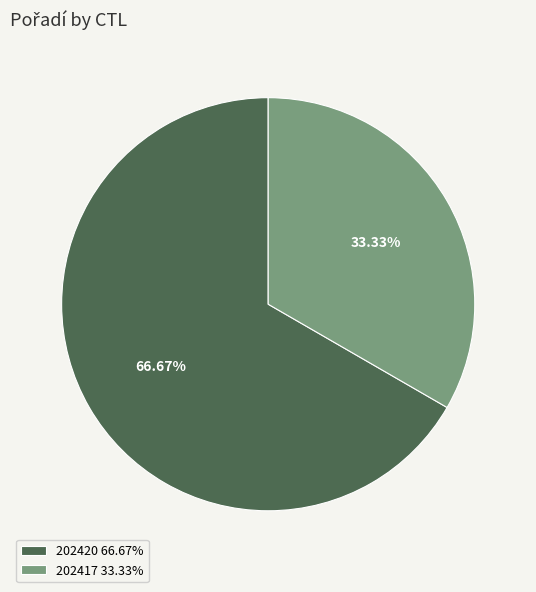

Which slice is the largest?

202420